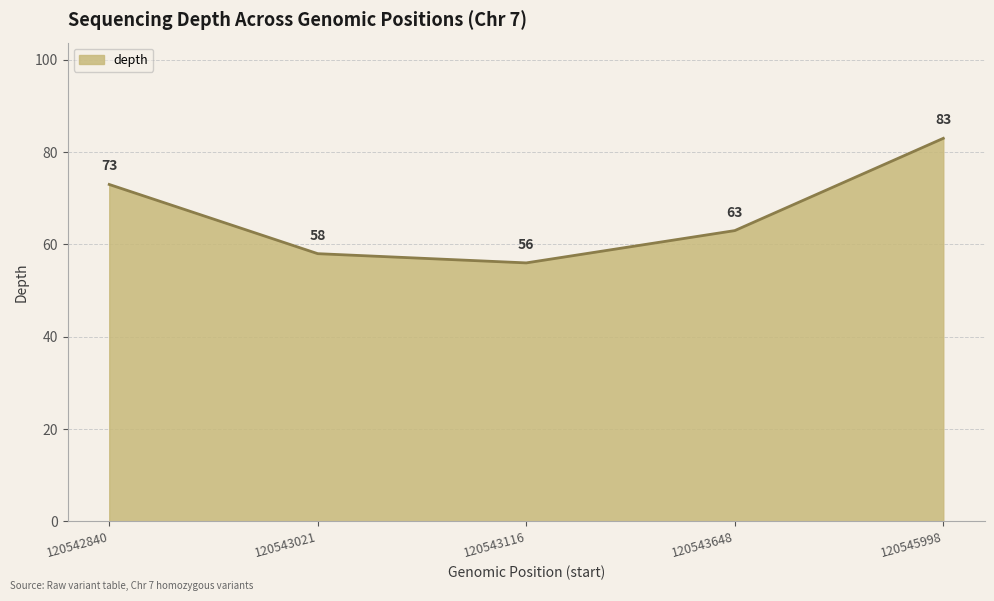

Does the chart have visible grid lines?

Yes